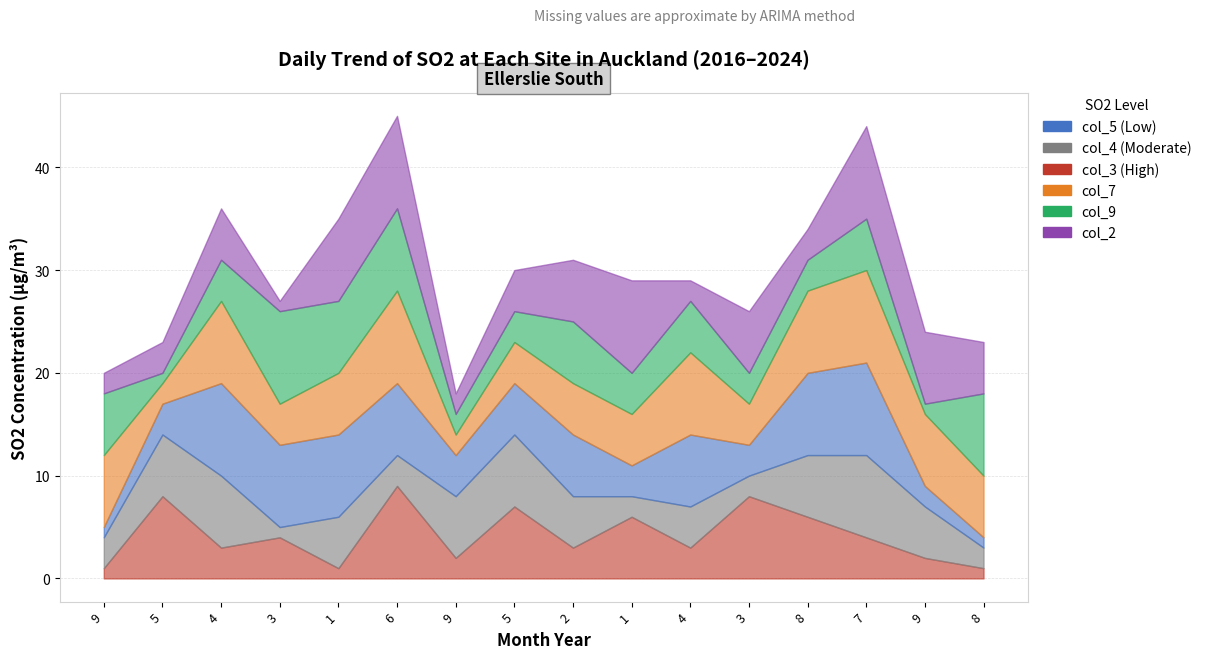

What is the difference between the maximum and minimum values in the col_2 series?

8